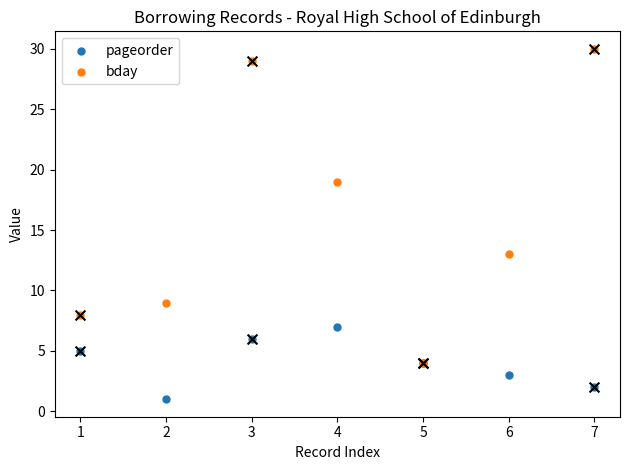

Which series contains the highest Y value?

bday